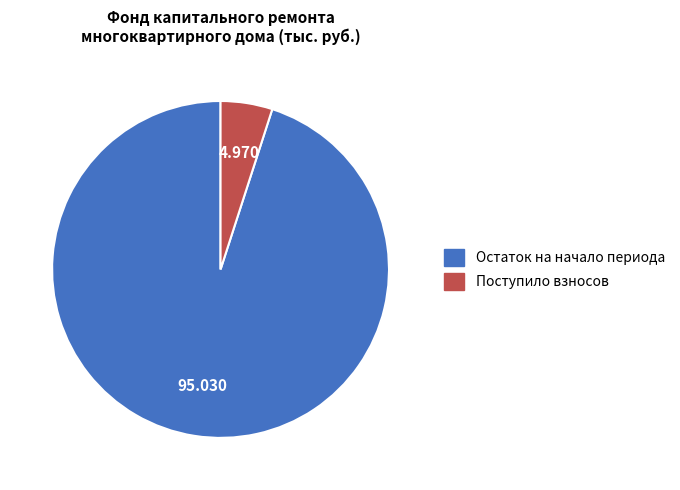

Is there a majority slice in this chart?

Yes